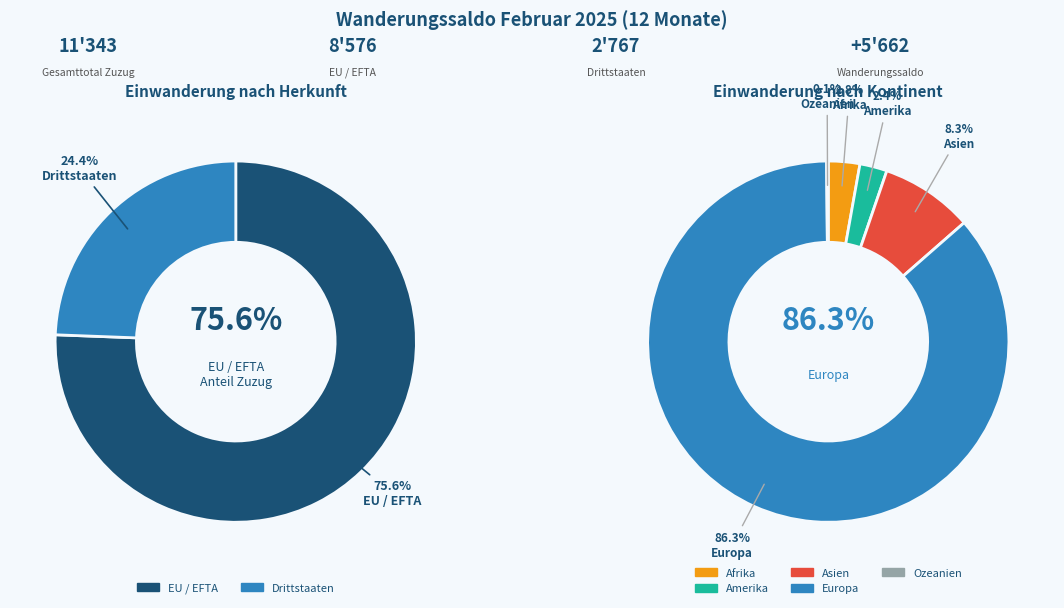

Combined, what portion of the pie is Drittstaaten and EU / EFTA?

100.0%